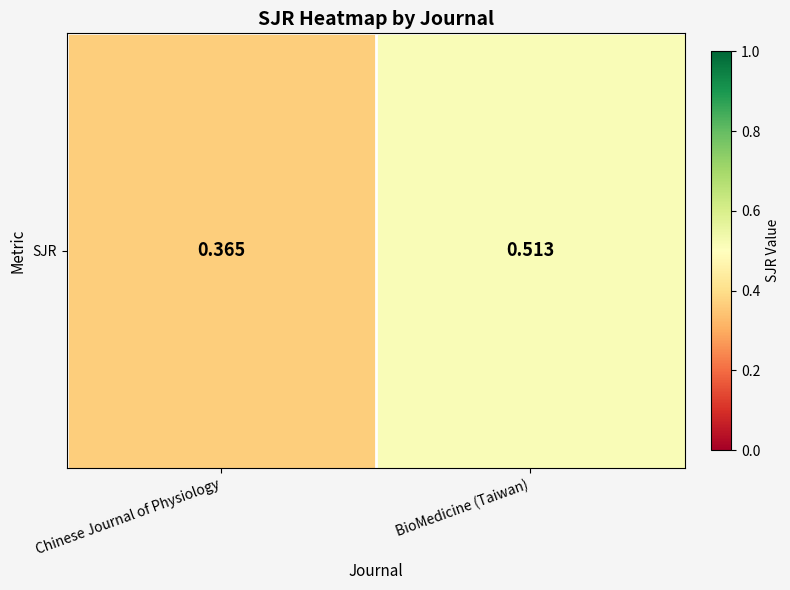

The value at Chinese Journal of Physiology is 0.1. True or false?

False